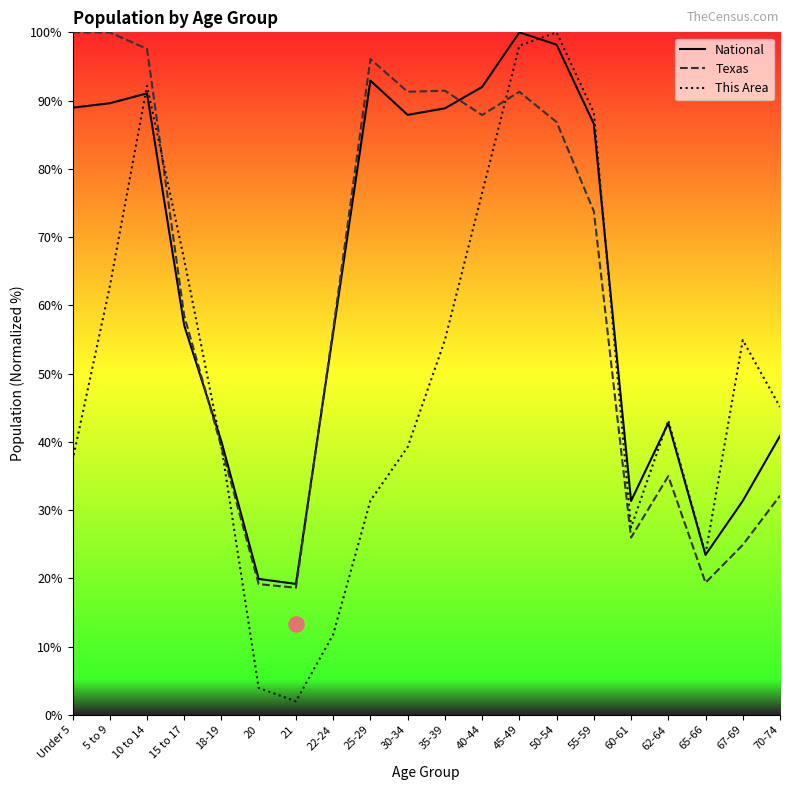

What are all the series names shown in the legend?

National, Texas, This Area